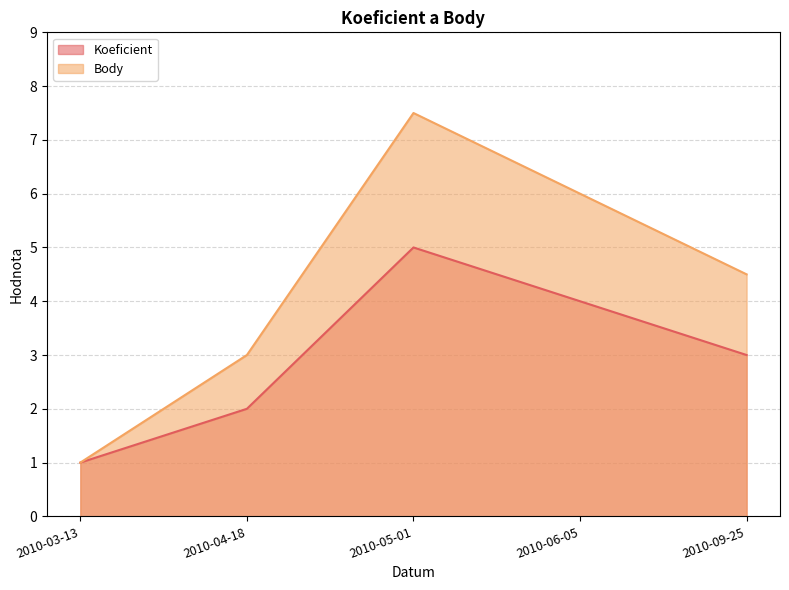

Which label corresponds to the smallest value in the chart?

2010-03-13